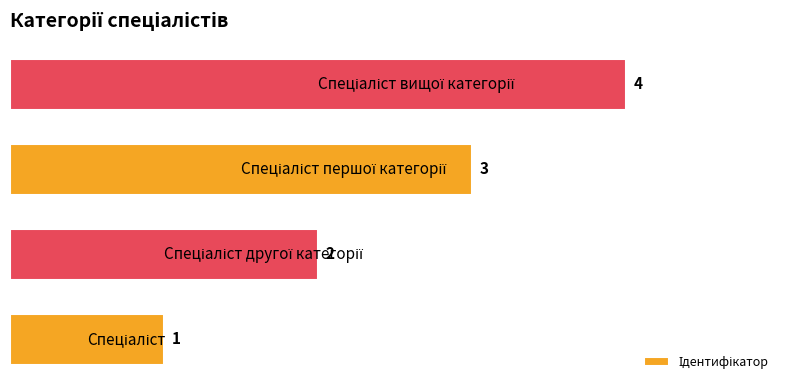

What is the difference between the maximum and minimum values?

3